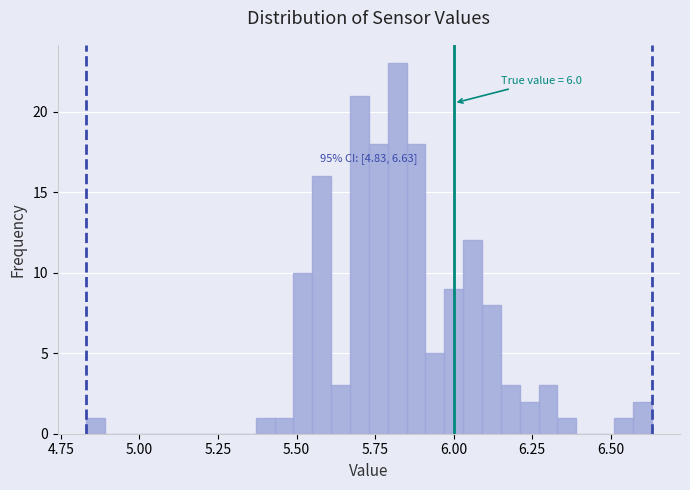

Around what value on the x-axis is the tallest bar? Give the approximate position of its centre, as read against the axis.

5.80